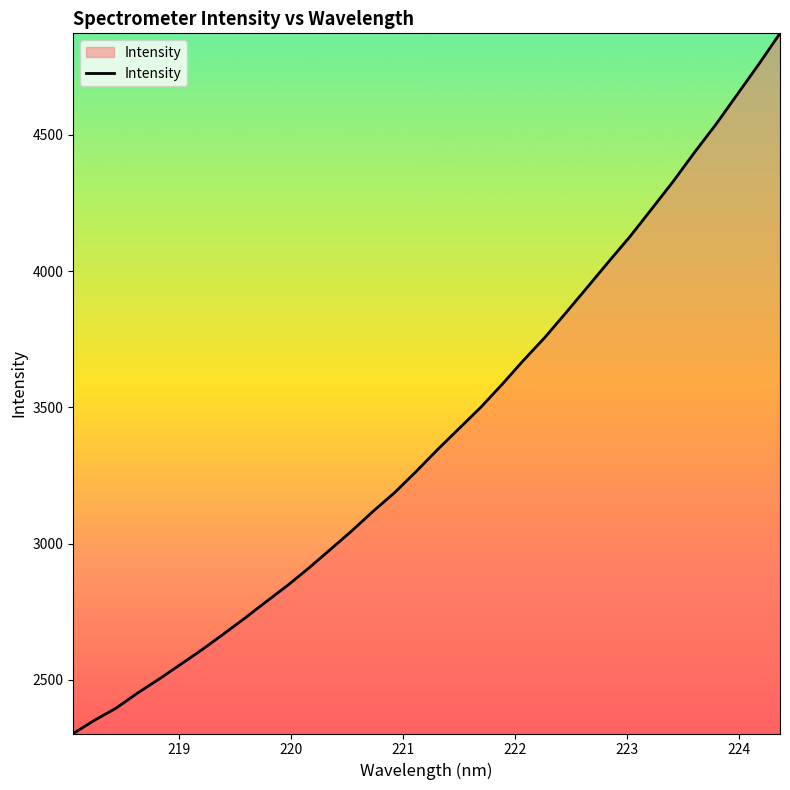

What is the difference between the maximum and minimum values?

2568.6